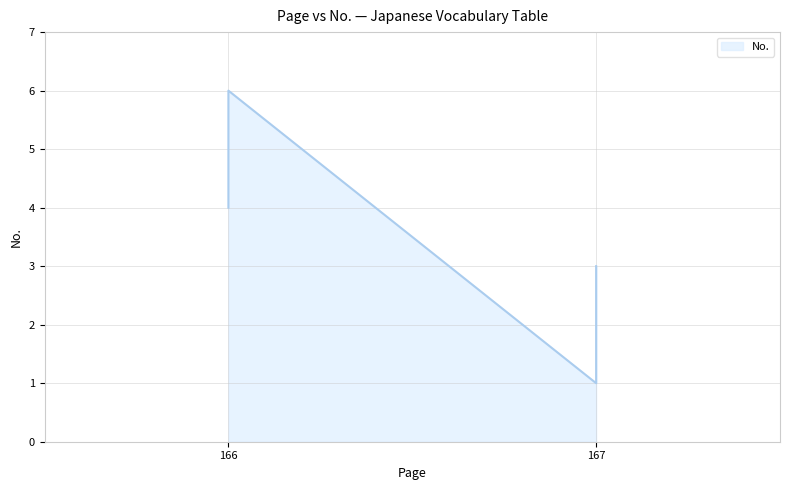

True or false: the data shows 5 at 166.

True